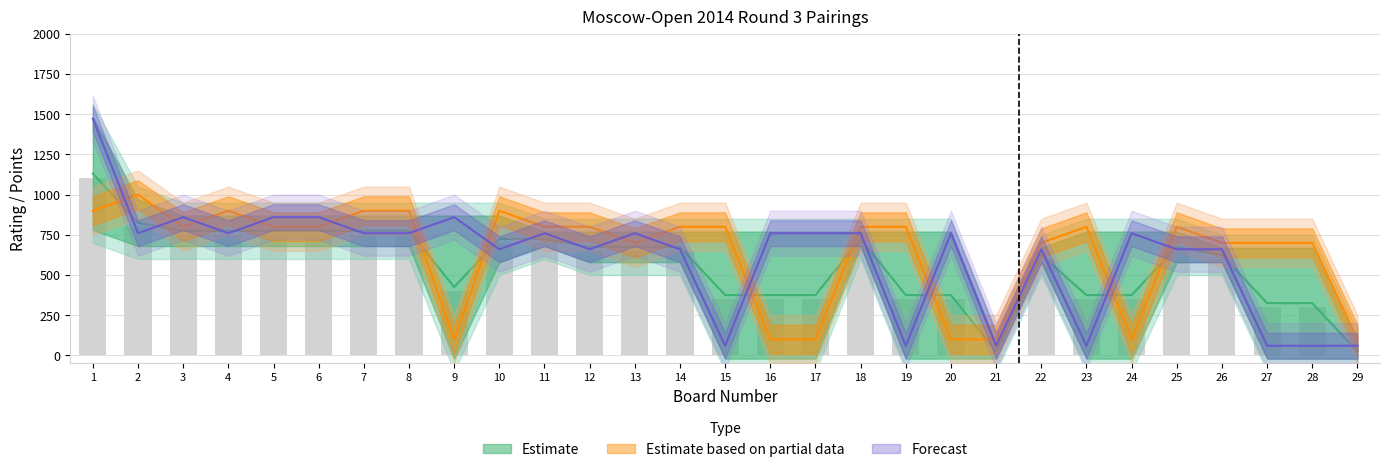

Where is Black Rating nearest to the value 766?

2